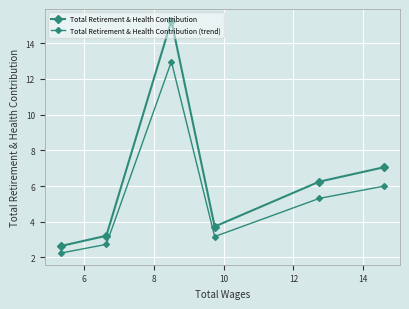

What is the highest value of the Total Retirement & Health Contribution (trend) series?

13.0